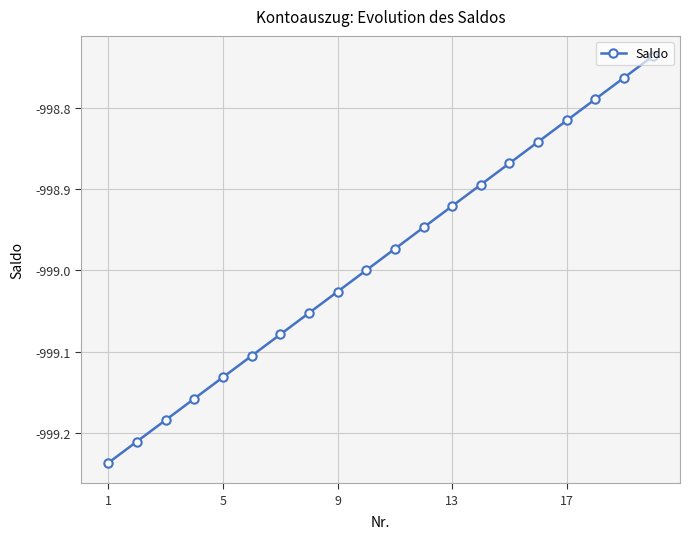

True or false: there are more than 0 points higher than both neighbors.

False